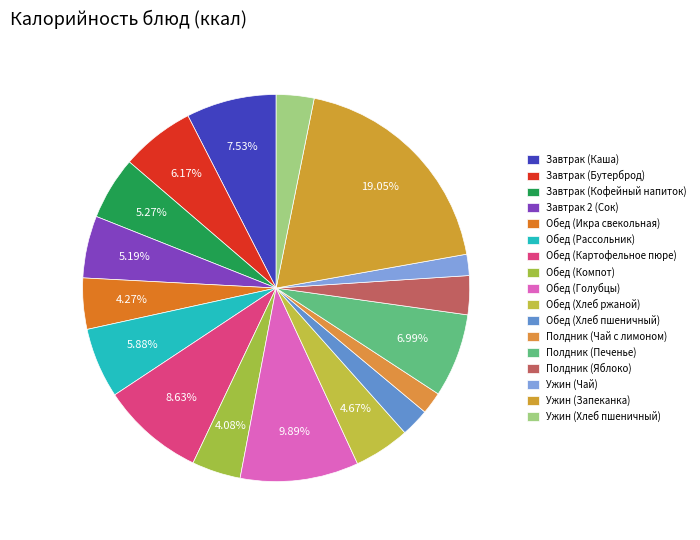

Is it true that Обед (Икра свекольная) is 13% of the pie?

False